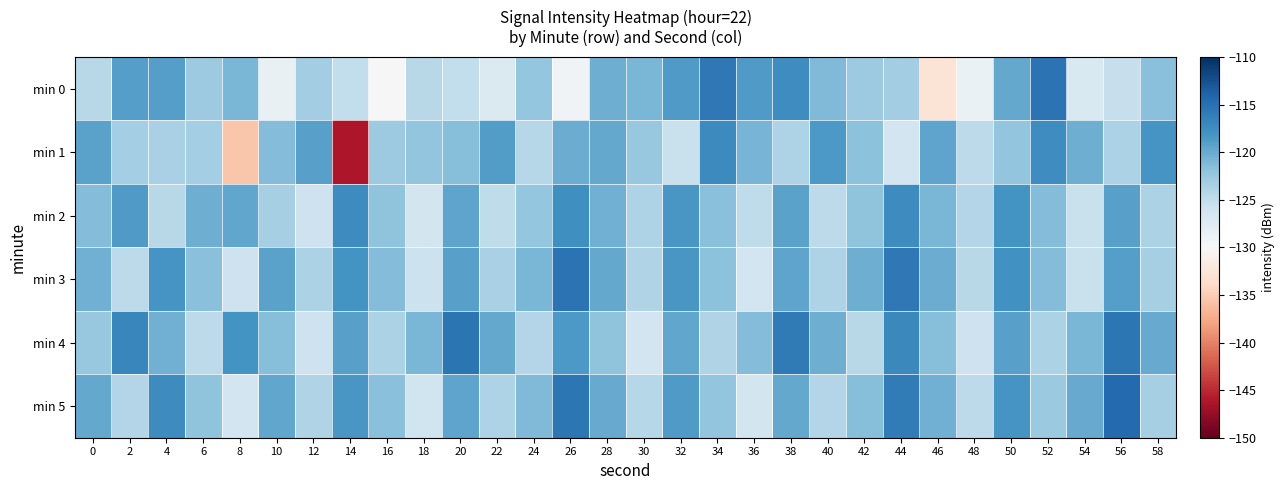

Rank the series at 44 from highest to lowest value.

min 3, min 5, min 4, min 2, min 0, min 1